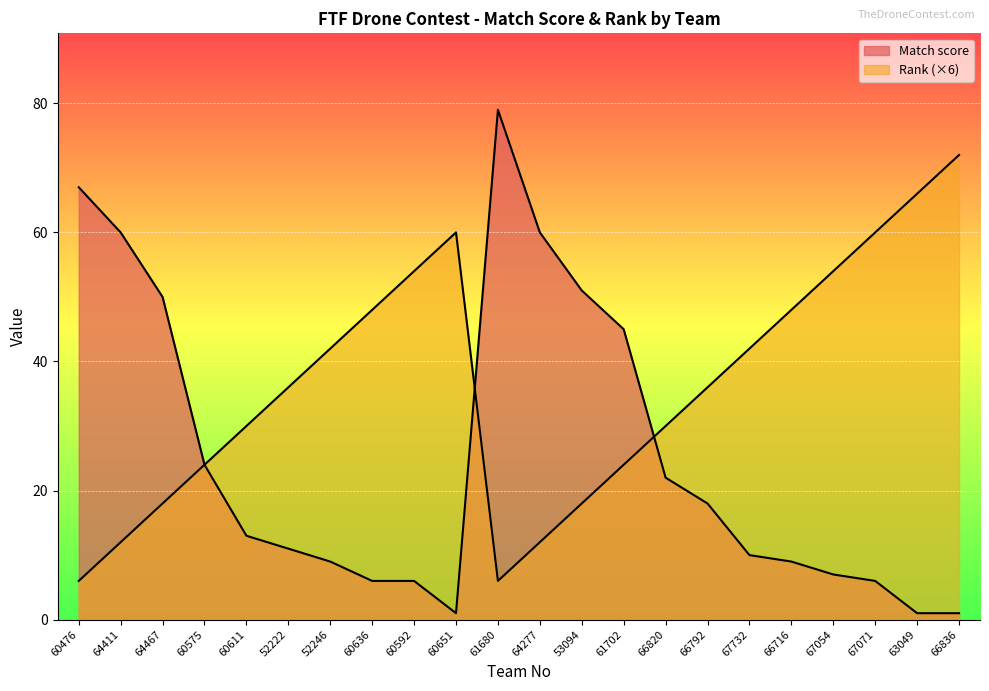

True or false: Rank has more than 0 interior local peaks.

True